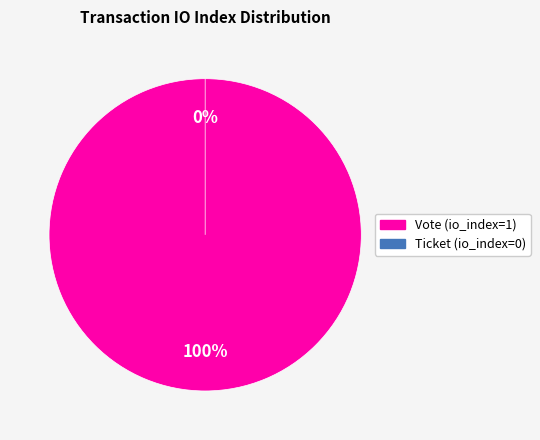

Which slice is the smallest?

Ticket (io_index=0)